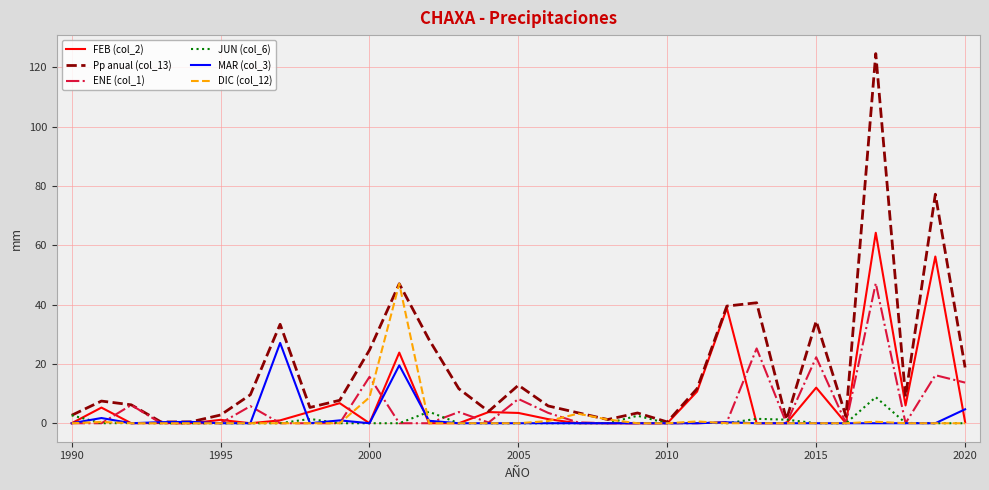

How many lines are shown in the chart?

6